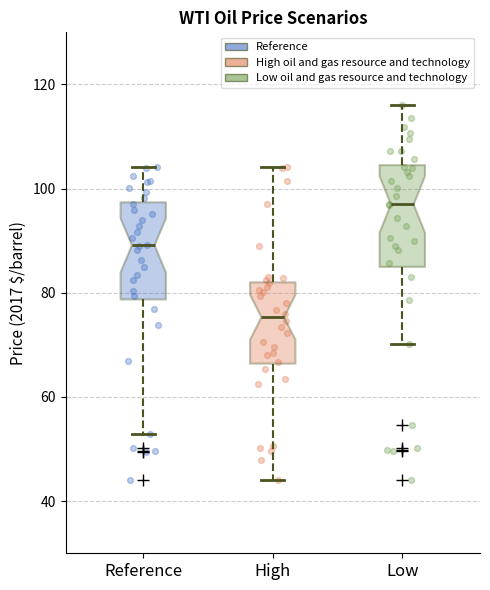

Reading left to right, read every box against the y-axis: the position of its median line, the range the box covers, and the ends of its whiskers. The values are not printed on the chart, so give them approximately, as read against the axis.

Reference: median 90, box 78 to 98, whiskers 52 to 104
High: median 76, box 66 to 82, whiskers 44 to 104
Low: median 96, box 84 to 104, whiskers 70 to 116